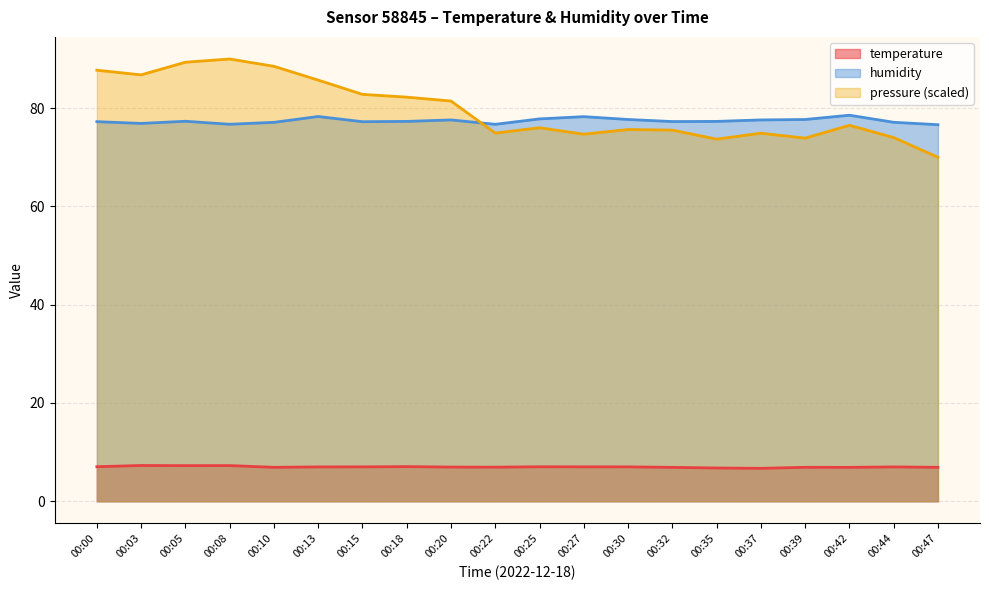

What is the average value of the humidity series?

77.4